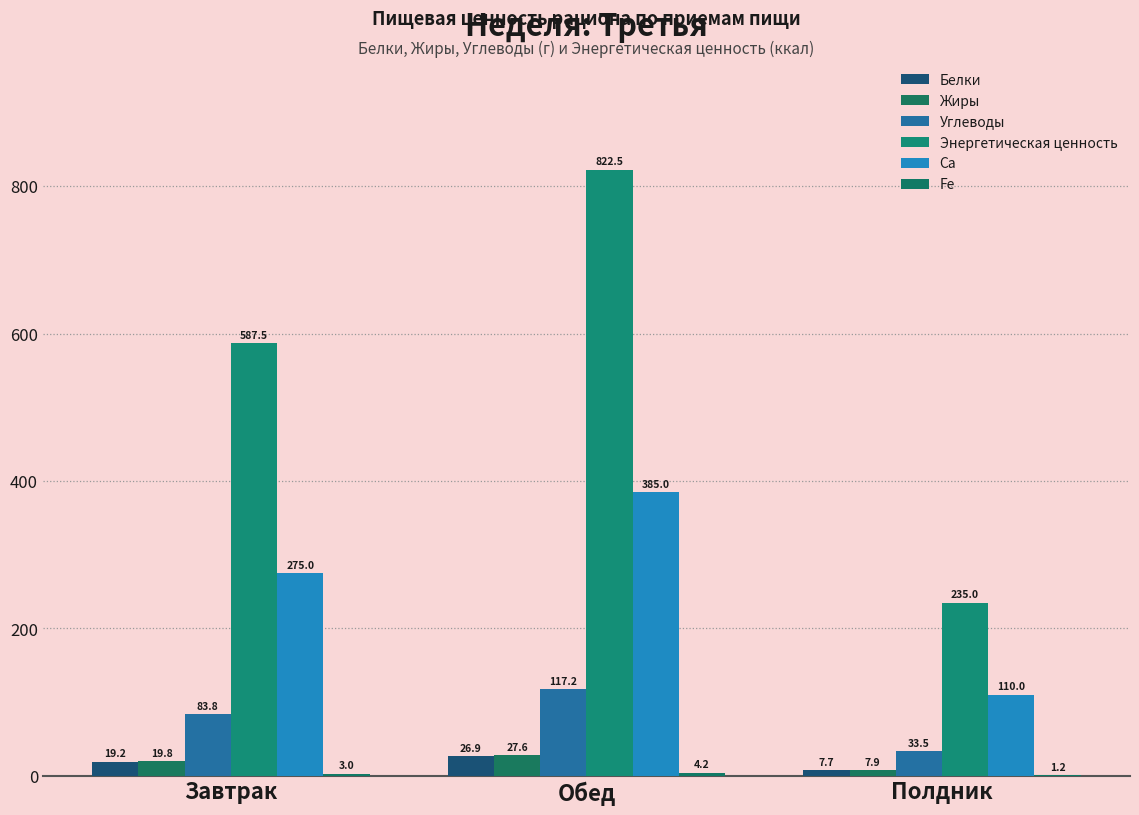

List the labels in order of Ca value, largest first.

Обед, Завтрак, Полдник